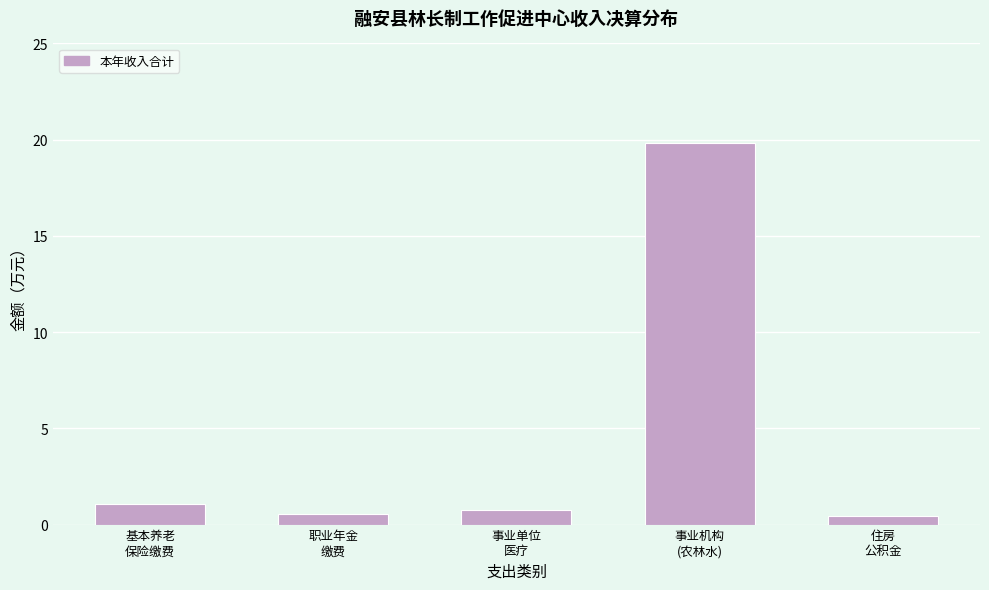

Reading left to right, what are all the values shown in this chart?

1.1	0.5	0.8	19.8	0.4